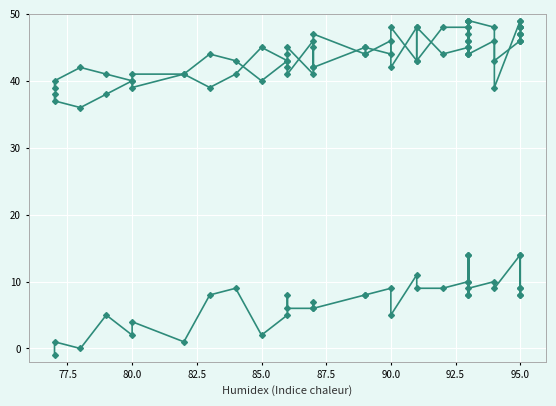

Reading right to left, transcribe all the data shown in this chart.

H: 14	8	9	8	9	14	9	10	9	10	14	8	14	8	10	9	9	11	5	9	8	8	6	7	6	6	8	5	2	9	8	1	4	2	5	0	1	-1
I: 46	47	46	47	47	46	43	46	44	48	46	44	46	44	48	48	43	48	42	46	44	44	47	42	46	41	42	43	40	43	44	41	39	40	38	36	37	38
V: 49	48	48	48	48	49	39	48	49	45	47	49	49	49	45	44	48	43	48	44	45	45	42	45	41	45	44	43	45	41	39	41	41	40	41	42	40	39